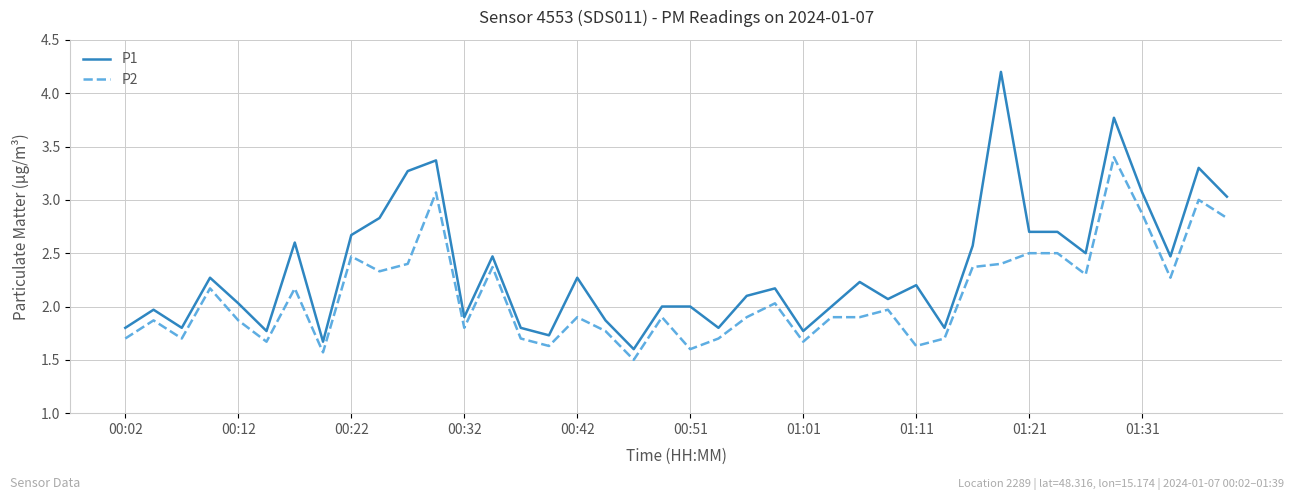

What is the minimum value for P1?

1.6